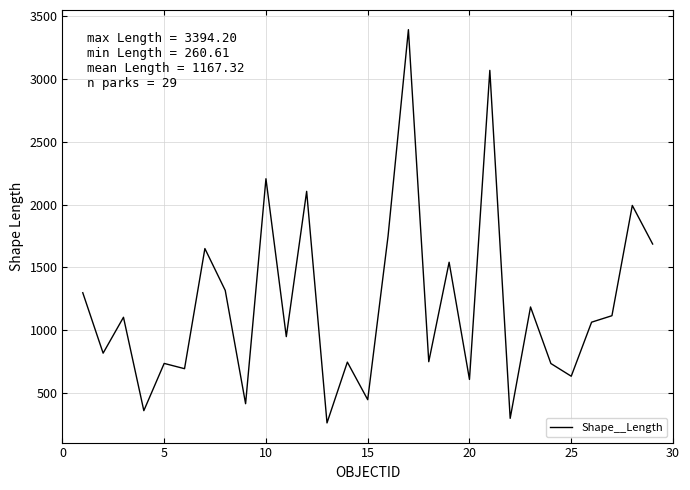

What is the difference between the maximum and minimum values?

3133.6